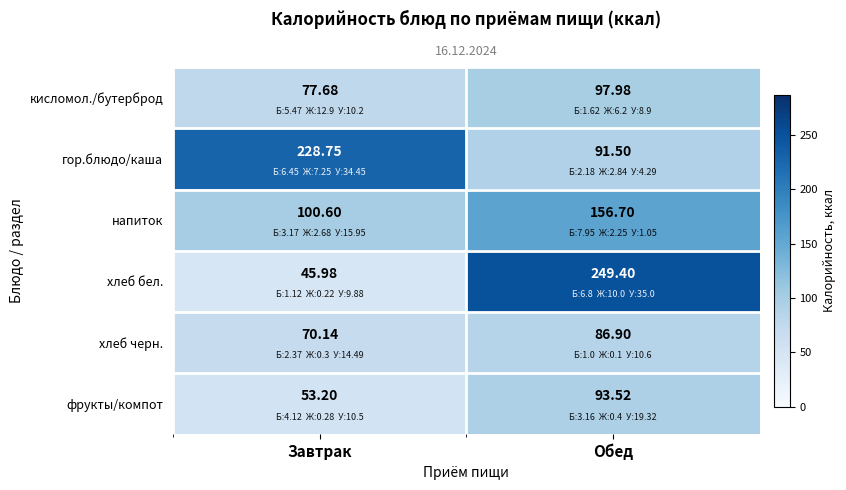

At which category is the sum across all series the highest?

Обед